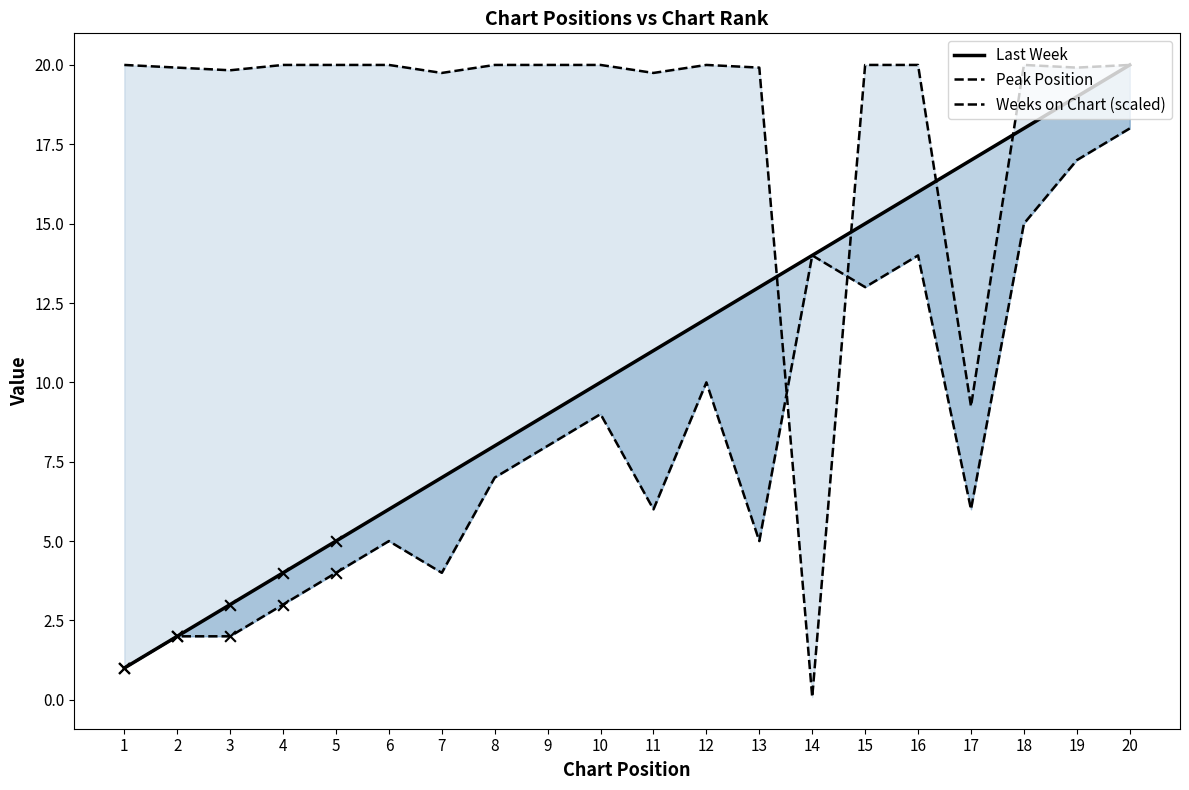

Which series contains the lowest Y value?

Weeks on Chart (scaled)